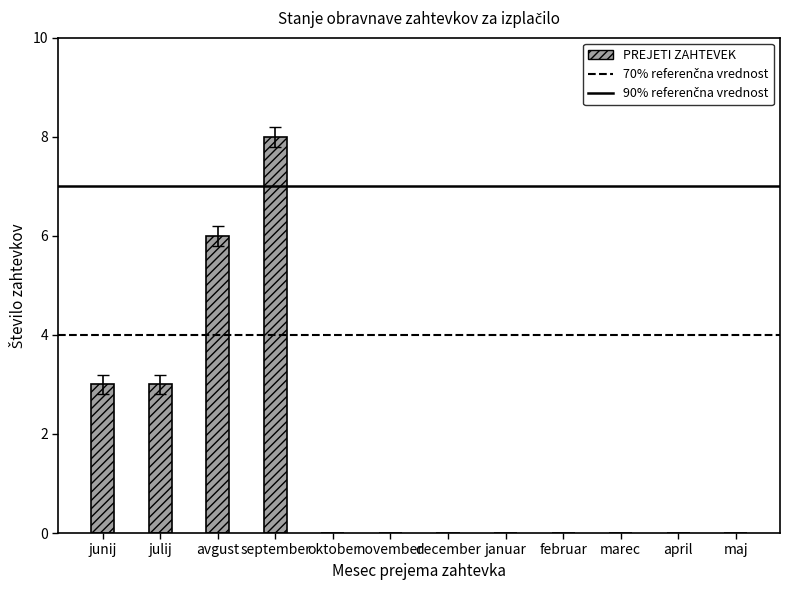

What is the sum of the values at maj and avgust?

6